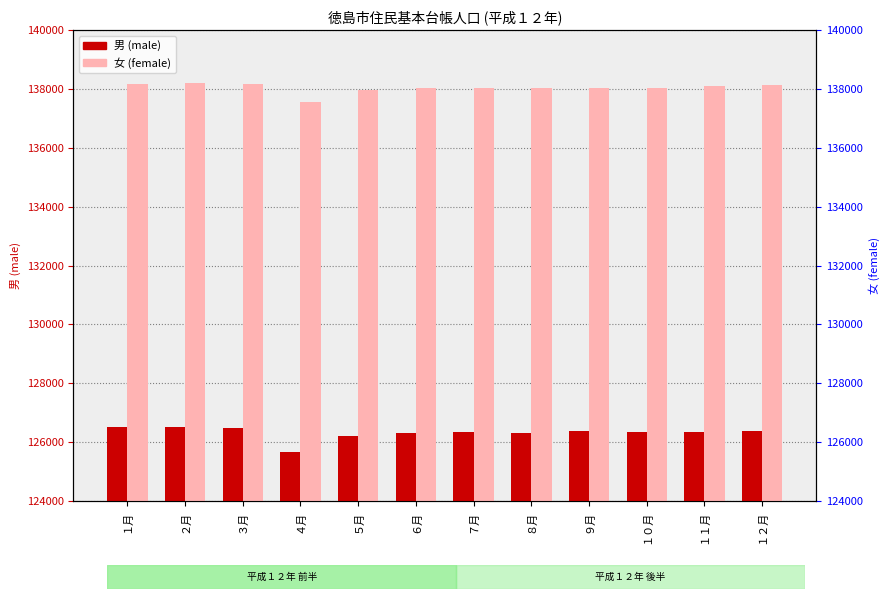

Reading left to right, what are all the values shown in this chart?

男 (male): １月=126517	２月=126521	３月=126467	４月=125649	５月=126209	６月=126300	７月=126341	８月=126322	９月=126379	１０月=126340	１１月=126343	１２月=126366
女 (female): １月=138160	２月=138192	３月=138182	４月=137554	５月=137970	６月=138050	７月=138038	８月=138045	９月=138042	１０月=138047	１１月=138089	１２月=138139